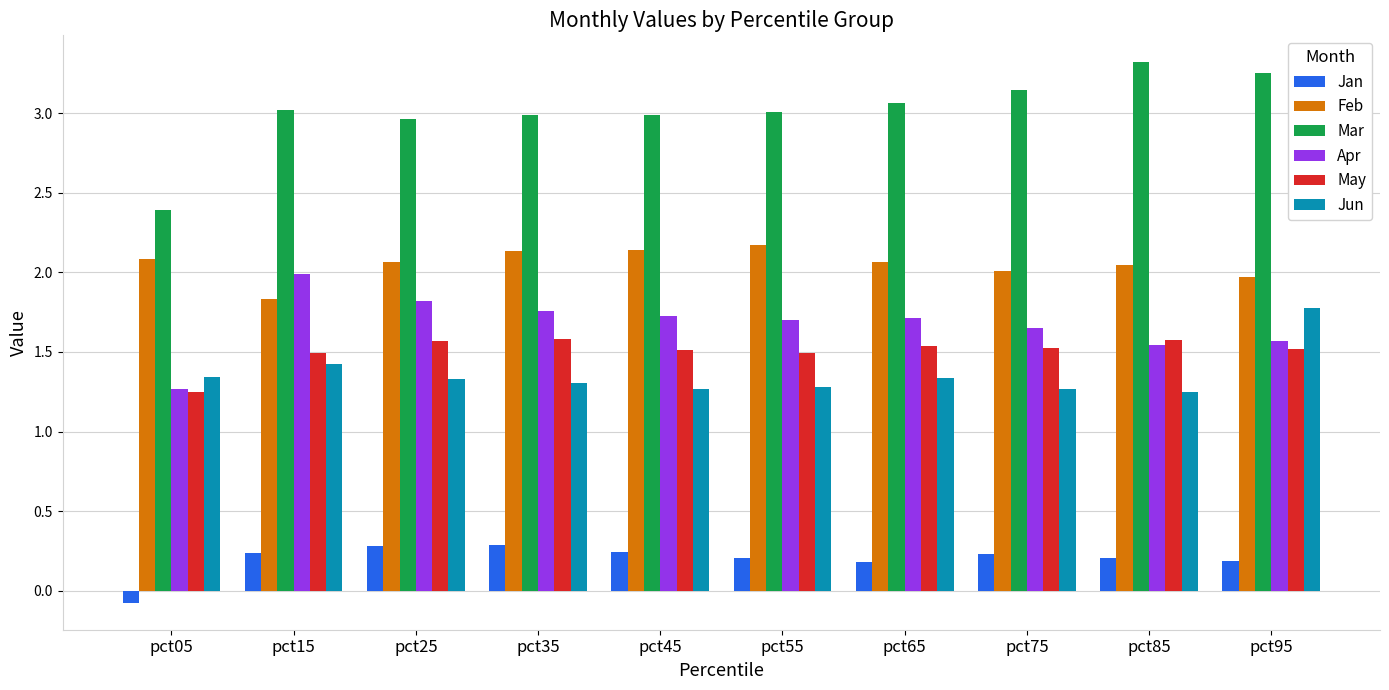

Which label corresponds to the smallest value in the chart?

pct05